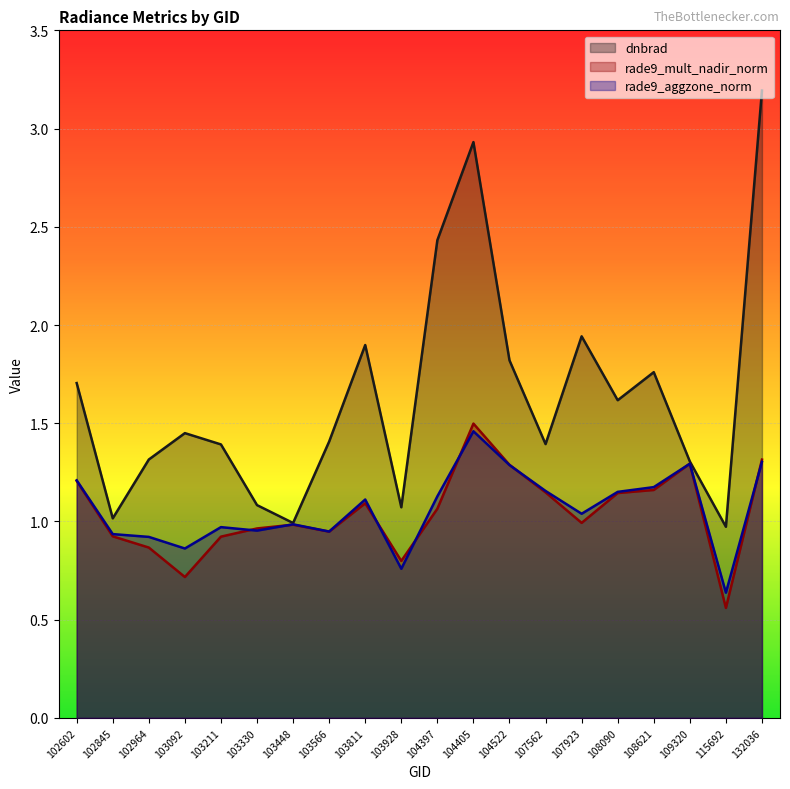

Is it true that rade9_aggzone_norm equals 1.5 at 104397?

False